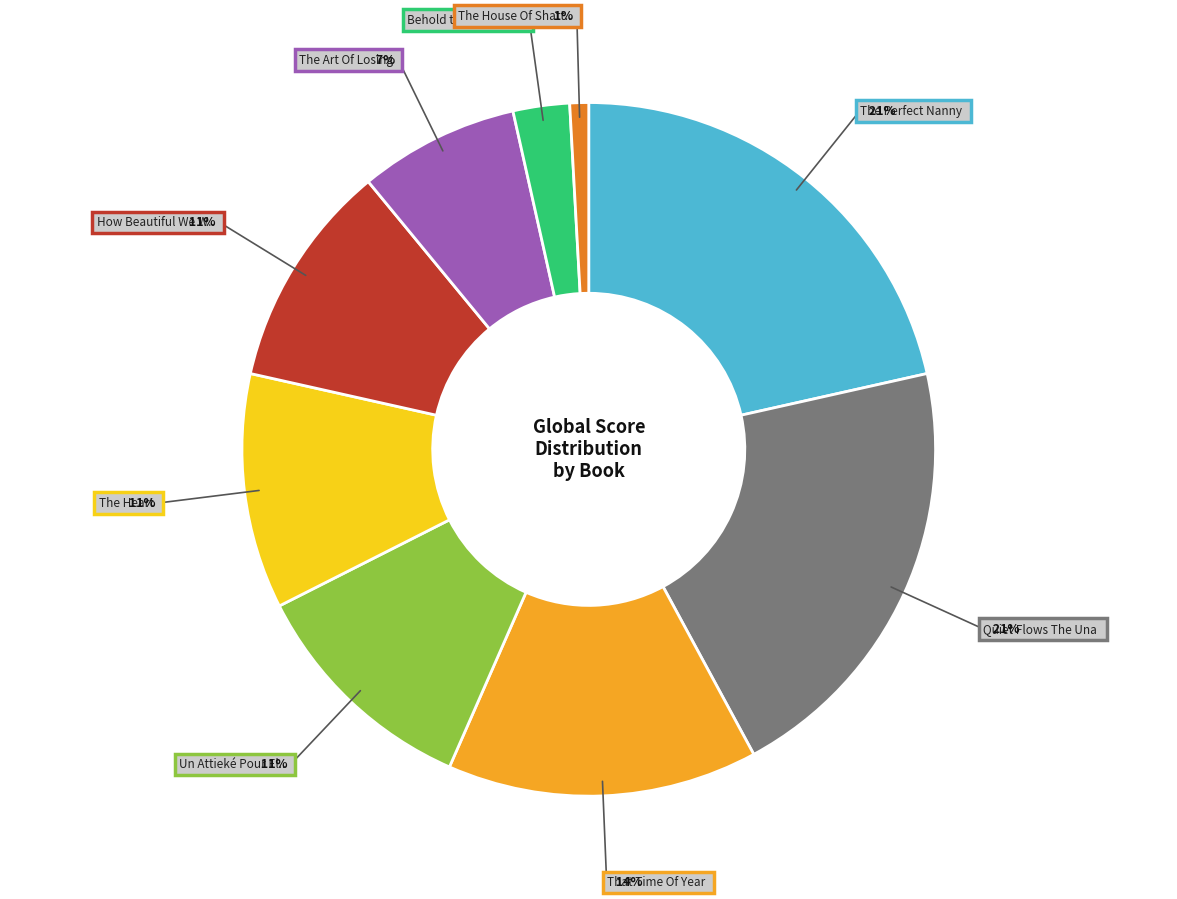

To the nearest percent, what is the average slice percentage?

11%